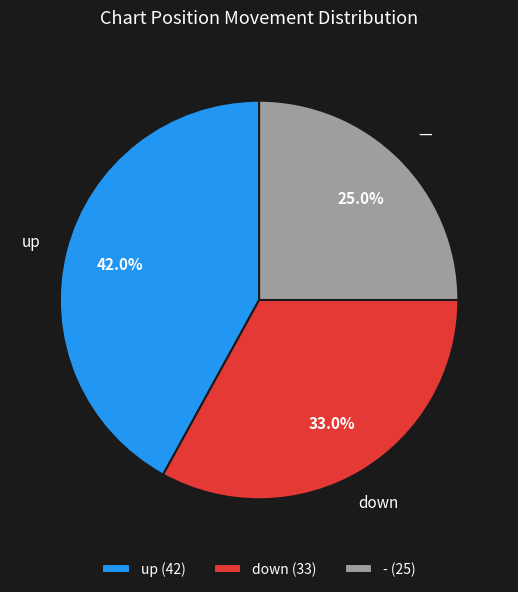

What is the largest slice in the pie chart?

up